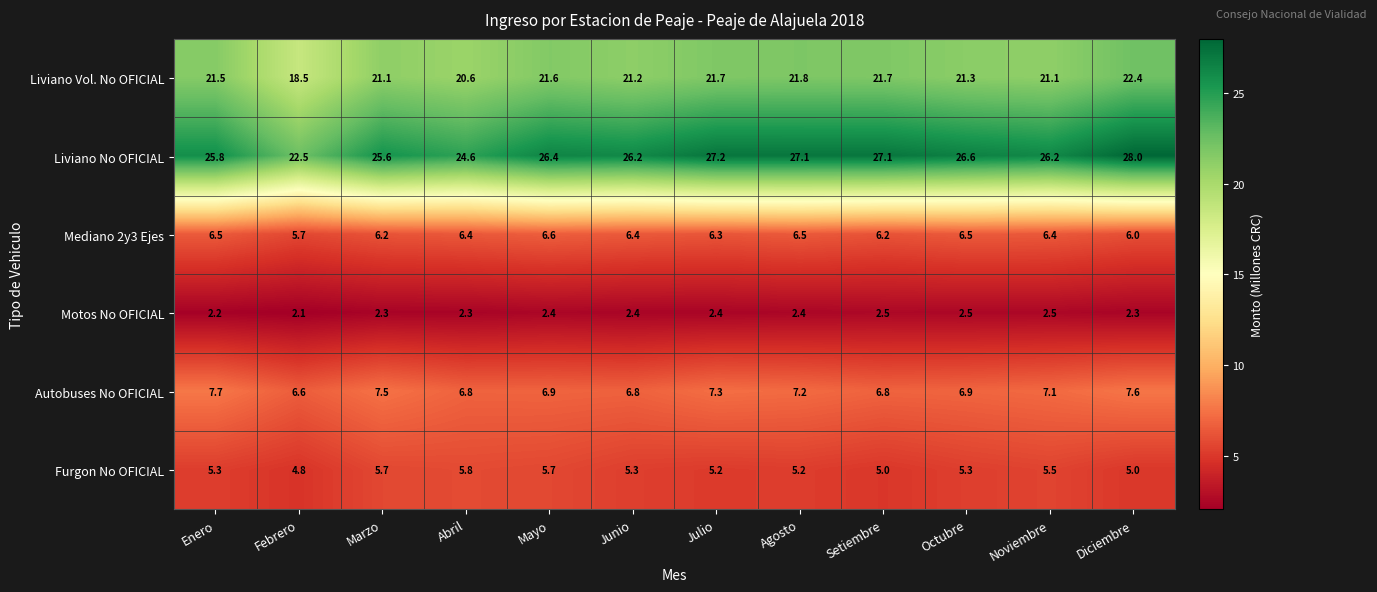

Which series has the widest spread of values?

Liviano No OFICIAL